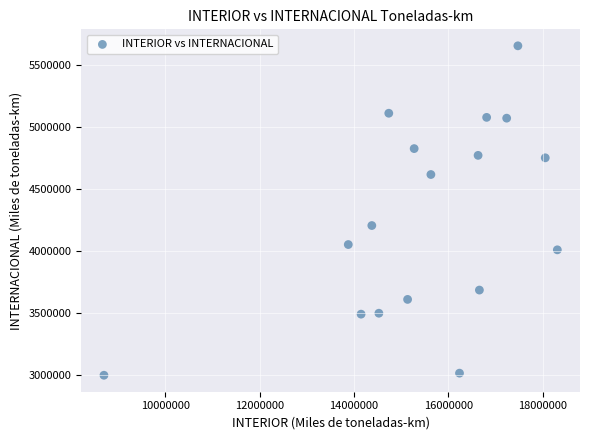

What Y value in the scatter plot is closest to 4328118?

4206949.6